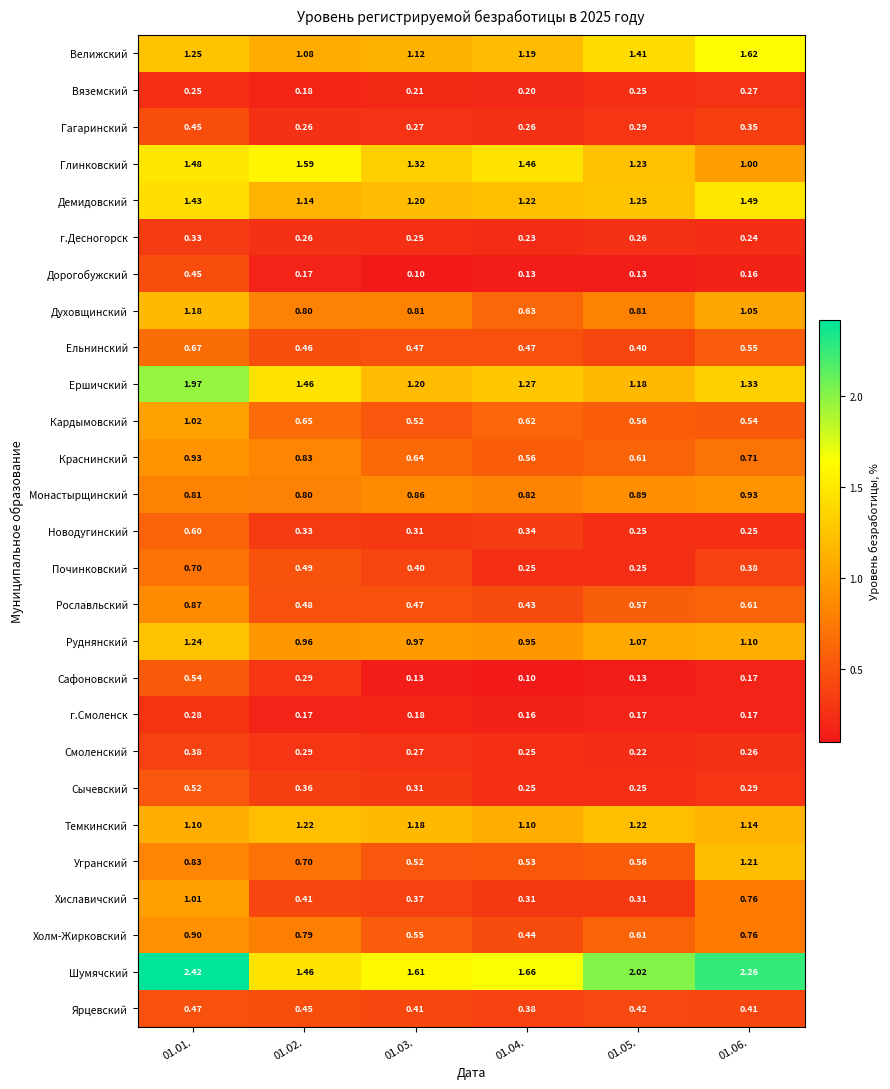

What is the total value across all series at 01.05.?

17.3